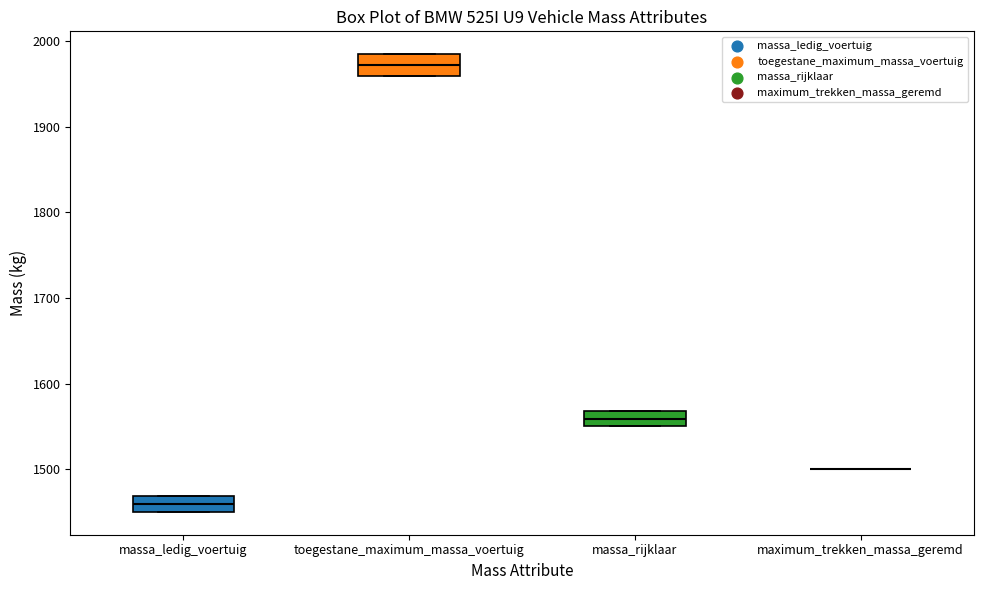

Where is the lower edge of the box for massa_ledig_voertuig on the y-axis? The values are not printed on the chart, so give them approximately, as read against the axis.

1450